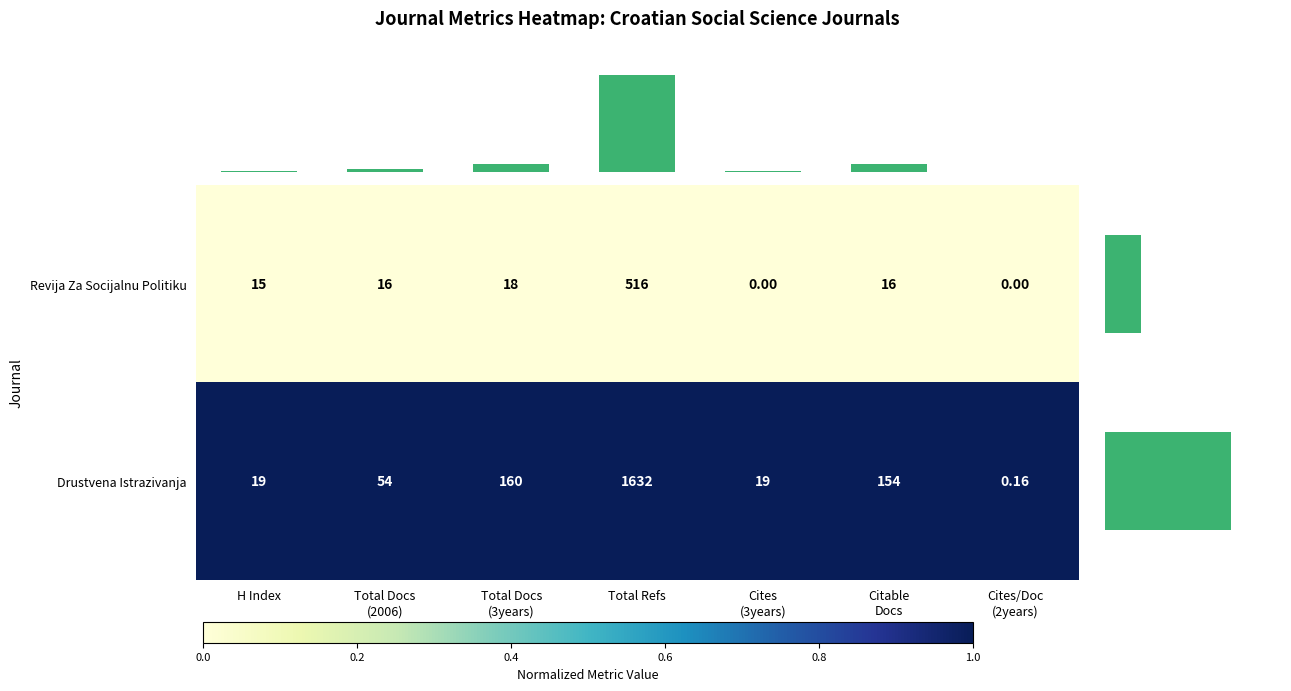

At which label does Drustvena Istrazivanja reach its peak?

Total Refs